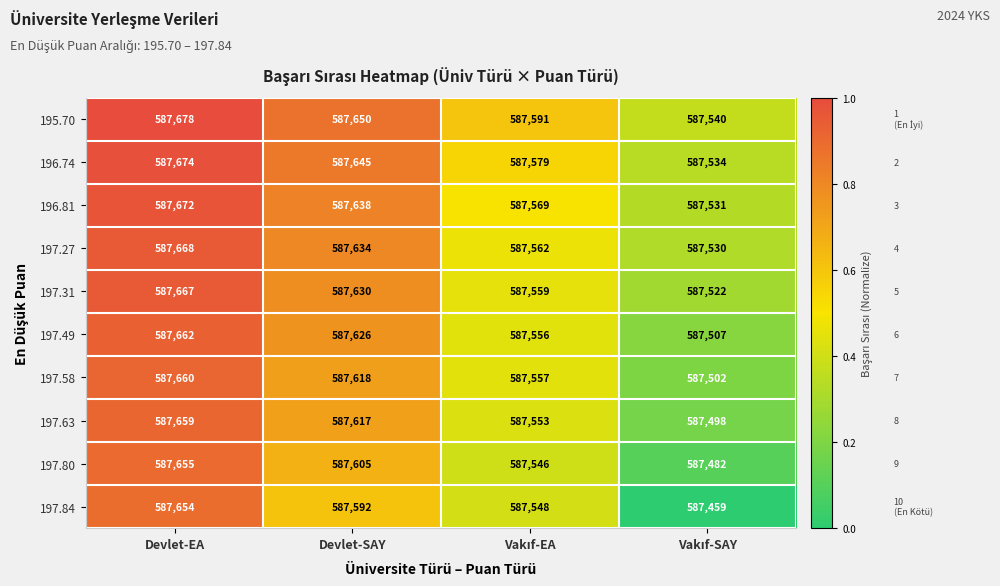

How many 197.84 values are between 587548 and 587654?

3